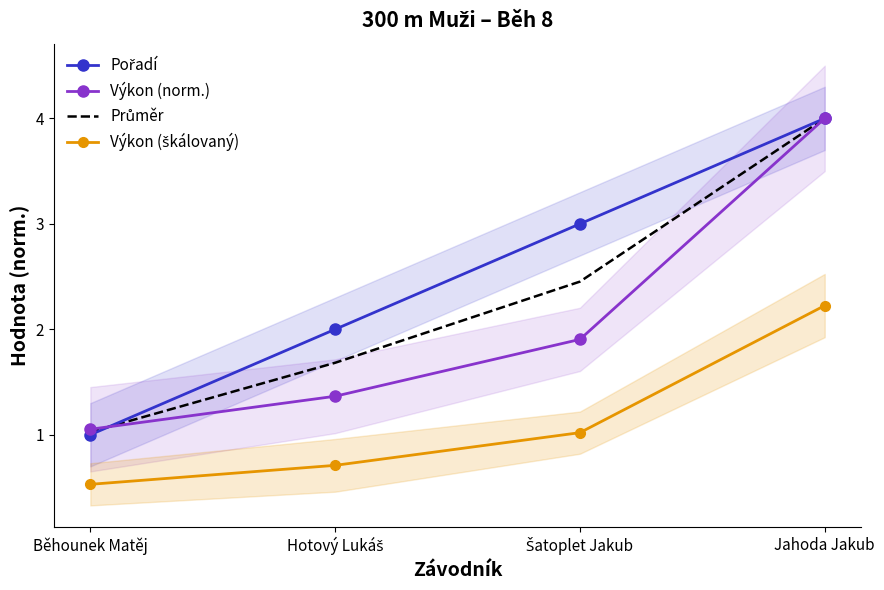

List the series in order of their overall mean, highest first.

Pořadí, Průměr, Výkon (norm.), Výkon (škálovaný)